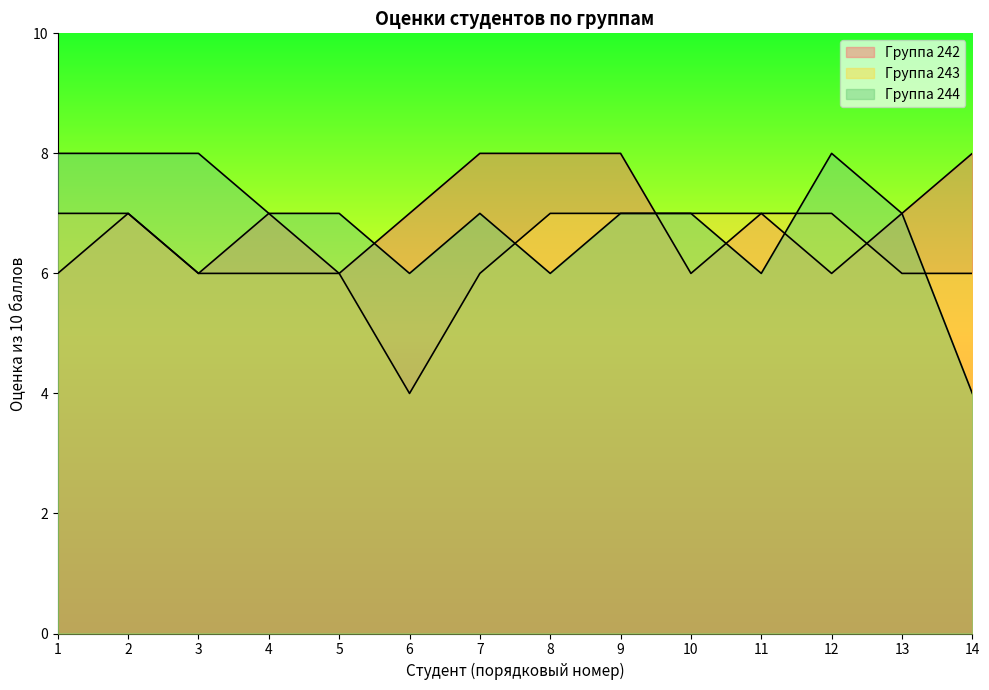

How many distinct data groups are displayed?

3